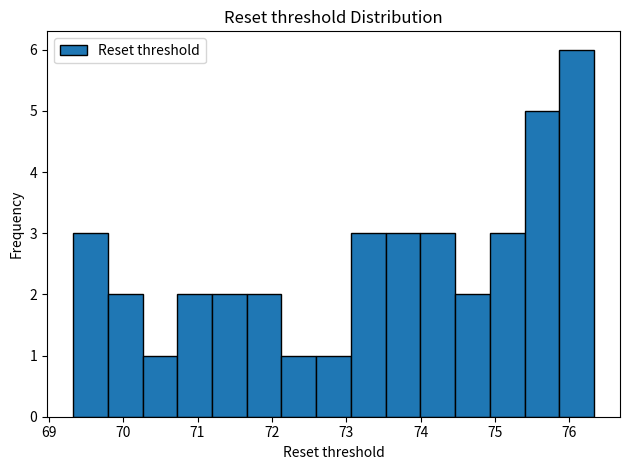

How tall is the bar that spans 71.7 to 72.1 on the x-axis? Neither the bar edges nor the heights are printed on the chart, so give them approximately, as read against the axes.

2